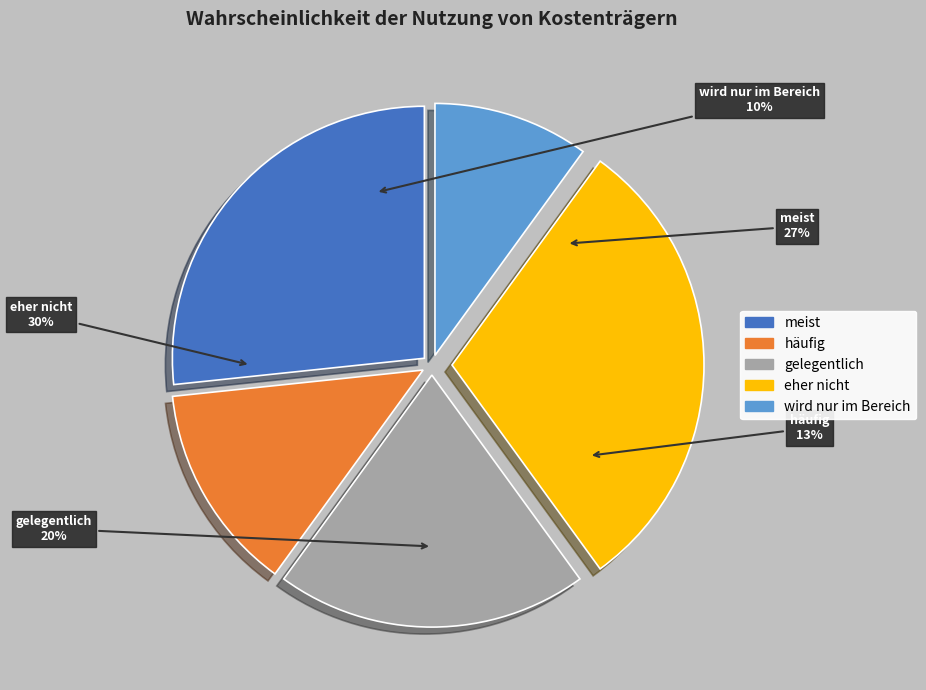

Combined, do häufig and eher nicht account for over 50%?

No